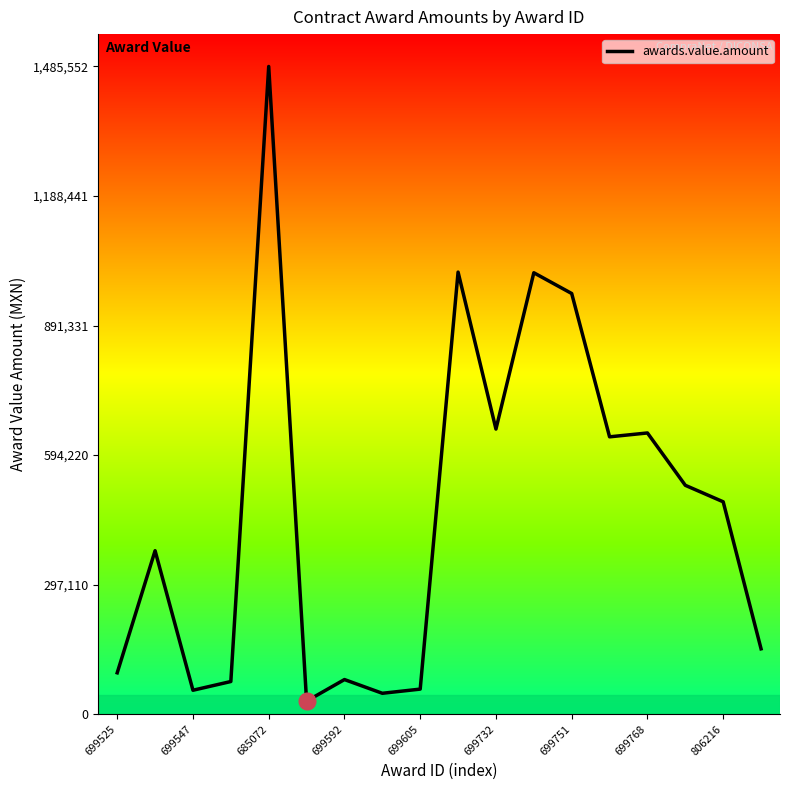

How many values are below 487200?

9